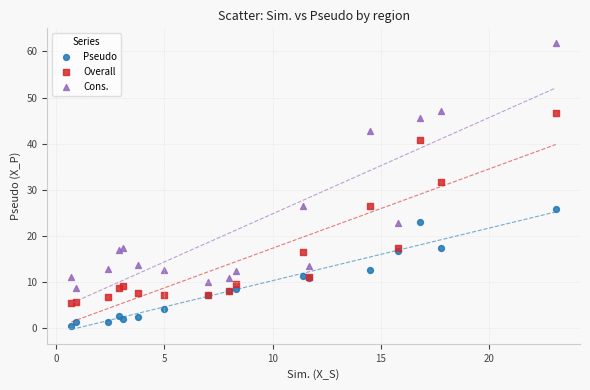

What are all the series names shown in the legend?

Pseudo, Overall, Cons.